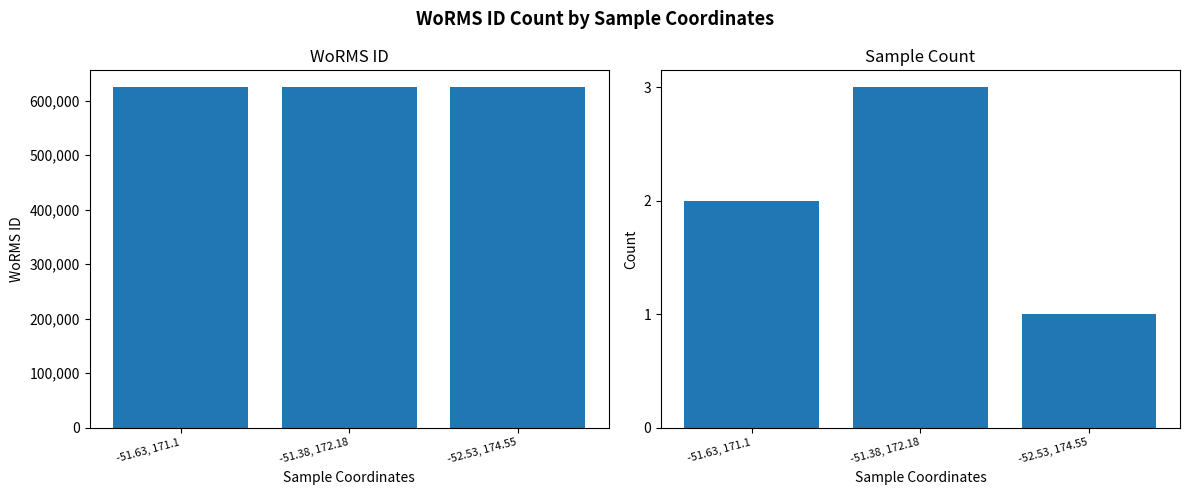

List the series in order of their overall mean, lowest first.

Sample Count, WoRMS ID